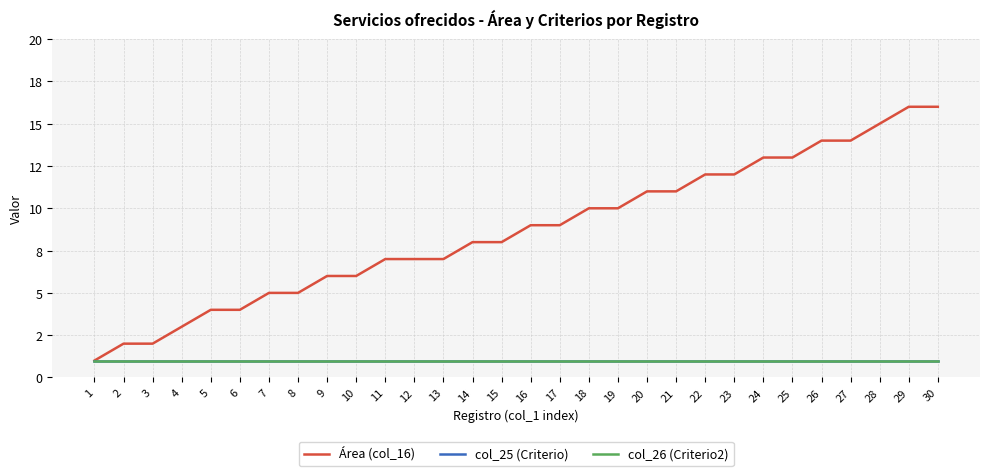

True or false: Área (col_16) has more than 0 points higher than both neighbors.

False